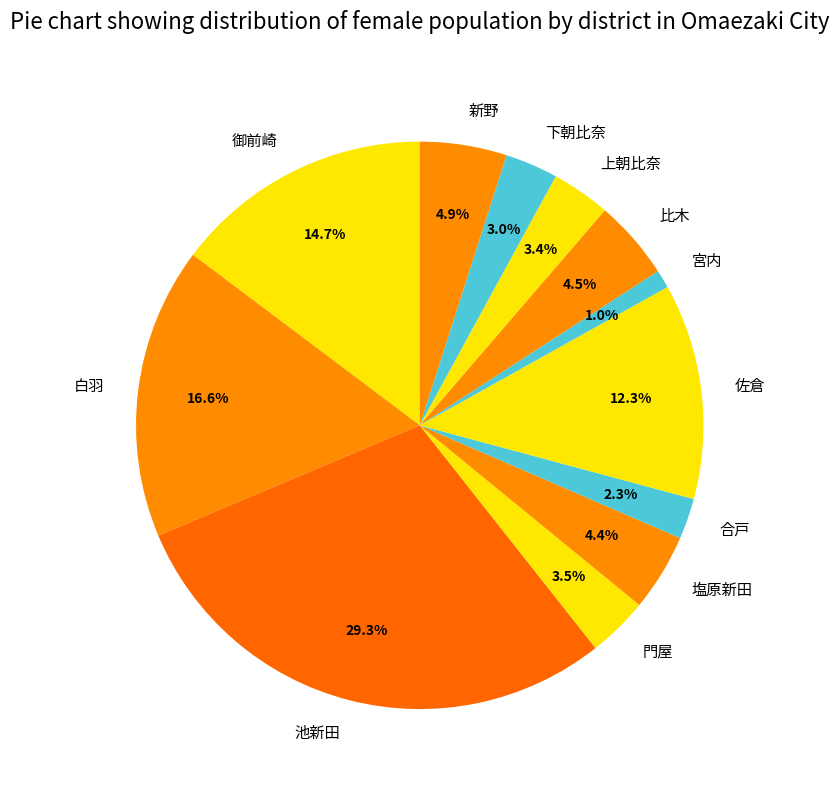

To the nearest percent, what is the combined percentage of 佐倉 and 白羽?

29%